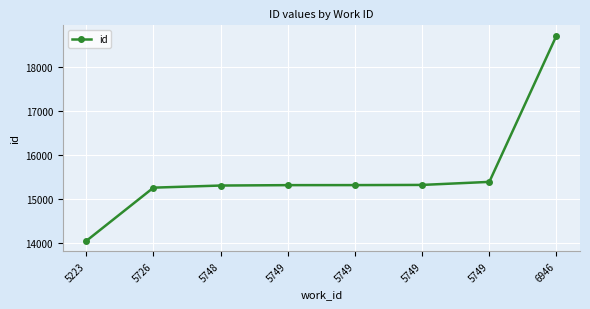

What is the change in value from 5749 to 5749?

+4